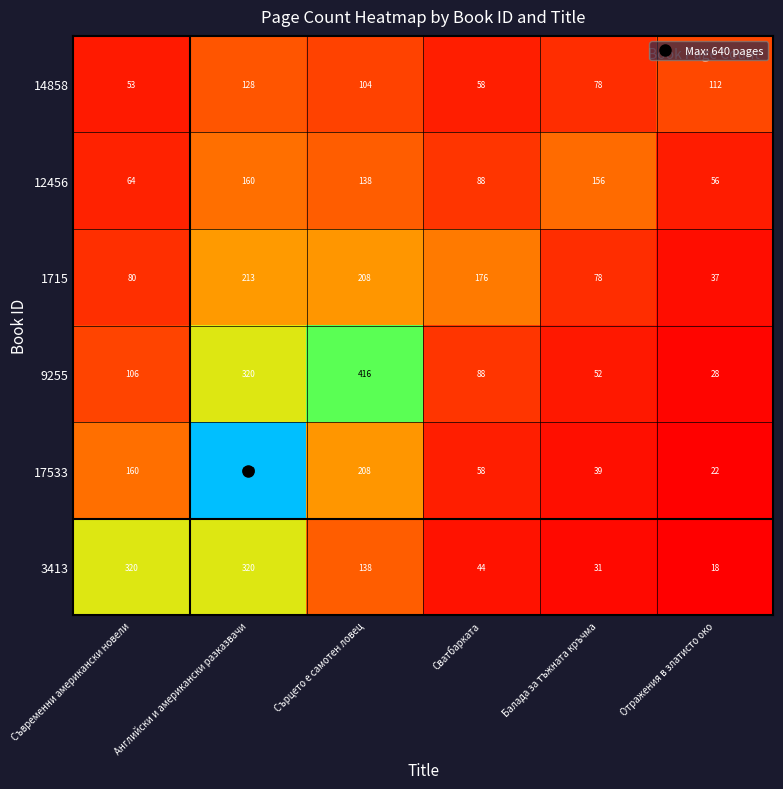

List the series in order of their peak value, highest first.

17533, 9255, 3413, 1715, 12456, 14858